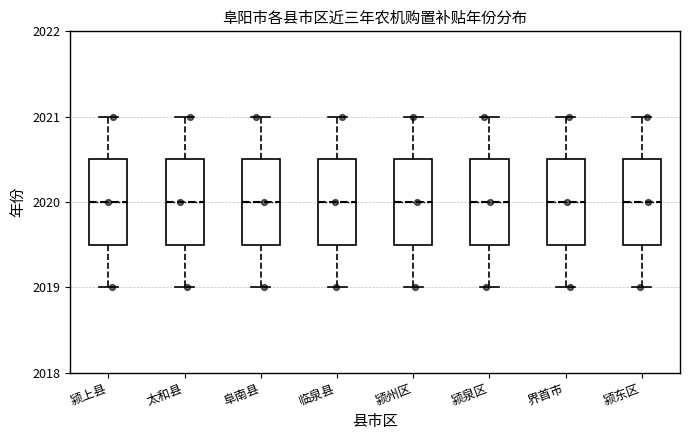

Where does the lower whisker of the box for 颍泉区 end on the y-axis? The values are not printed on the chart, so give them approximately, as read against the axis.

2019.0